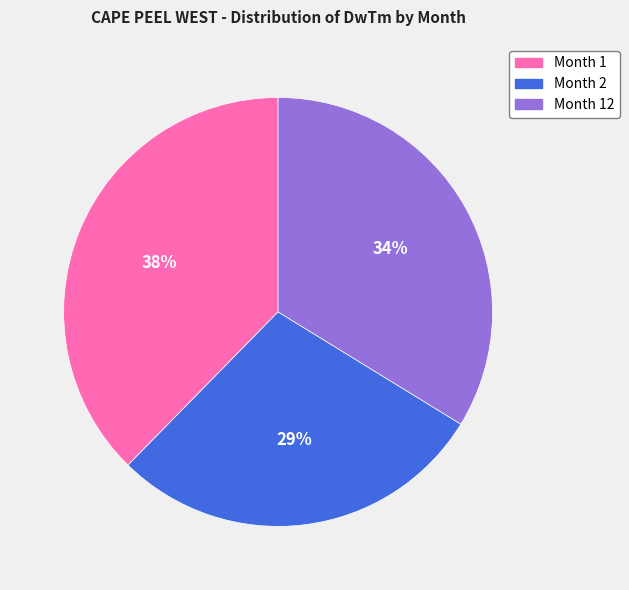

What is the smallest slice in the pie chart?

Month 2